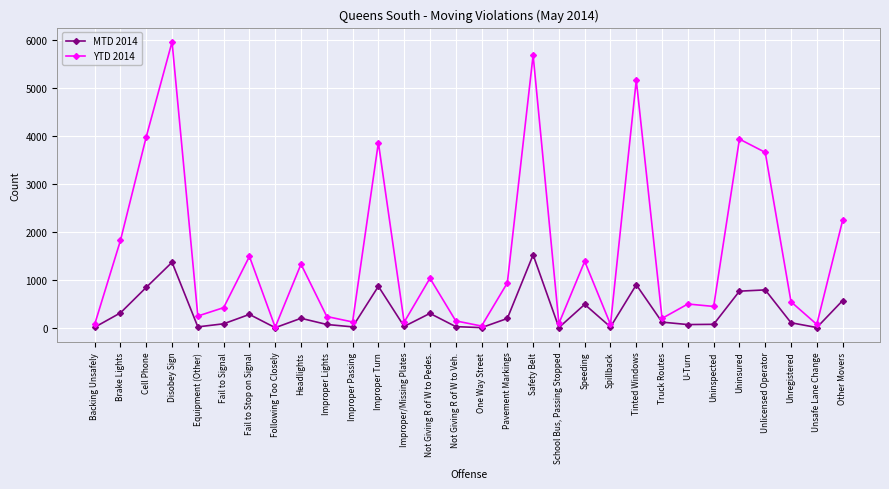

What are all the series names shown in the legend?

MTD 2014, YTD 2014